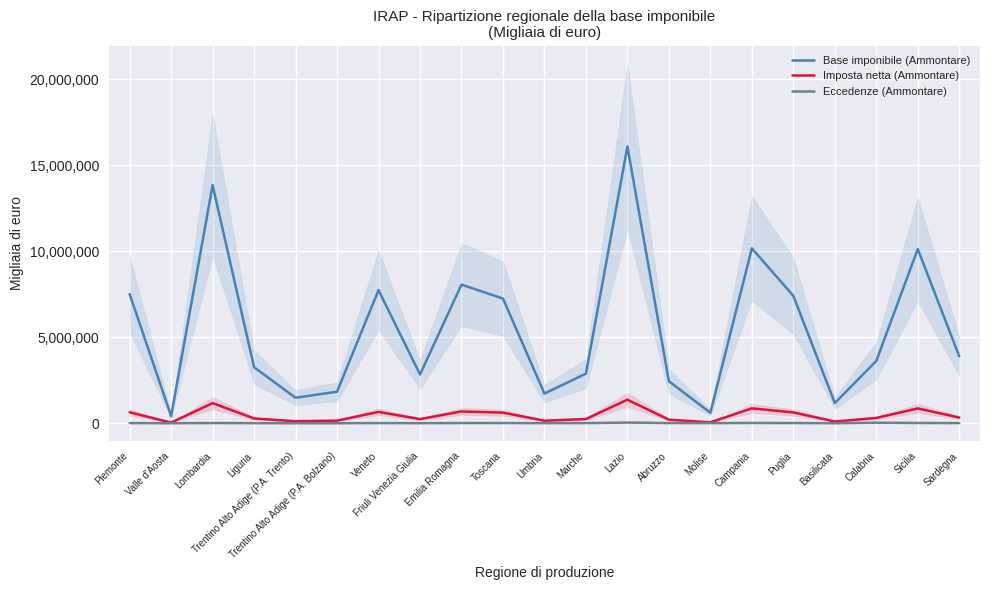

Reading left to right, list all the values displayed in this chart.

Base imponibile (Ammontare): Piemonte=7513313	Valle d'Aosta=413490	Lombardia=13854987	Liguria=3256445	Trentino Alto Adige (P.A. Trento)=1482156	Trentino Alto Adige (P.A. Bolzano)=1833996	Veneto=7743349	Friuli Venezia Giulia=2835314	Emilia Romagna=8063589	Toscana=7251571	Umbria=1724852	Marche=2882524	Lazio=16097418	Abruzzo=2442378	Molise=611707	Campania=10176752	Puglia=7410441	Basilicata=1173149	Calabria=3621028	Sicilia=10133755	Sardegna=3886169
Imposta netta (Ammontare): Piemonte=637740	Valle d'Aosta=34808	Lombardia=1170710	Liguria=276715	Trentino Alto Adige (P.A. Trento)=116441	Trentino Alto Adige (P.A. Bolzano)=150860	Veneto=658218	Friuli Venezia Giulia=239654	Emilia Romagna=685419	Toscana=616168	Umbria=146499	Marche=245067	Lazio=1368178	Abruzzo=207714	Molise=51995	Campania=865034	Puglia=629843	Basilicata=99714	Calabria=307570	Sicilia=860925	Sardegna=330327
Eccedenze (Ammontare): Piemonte=7230	Valle d'Aosta=256	Lombardia=11655	Liguria=3019	Trentino Alto Adige (P.A. Trento)=424	Trentino Alto Adige (P.A. Bolzano)=654	Veneto=7955	Friuli Venezia Giulia=1708	Emilia Romagna=10178	Toscana=9905	Umbria=2718	Marche=7009	Lazio=39242	Abruzzo=10352	Molise=6257	Campania=14305	Puglia=10211	Basilicata=637	Calabria=31097	Sicilia=13483	Sardegna=7243